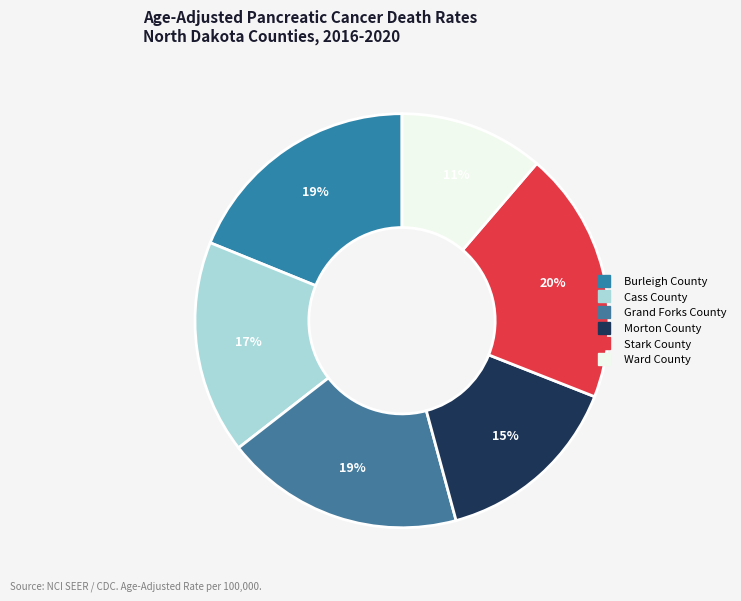

Which has a higher value, Grand Forks County or Stark County?

Stark County